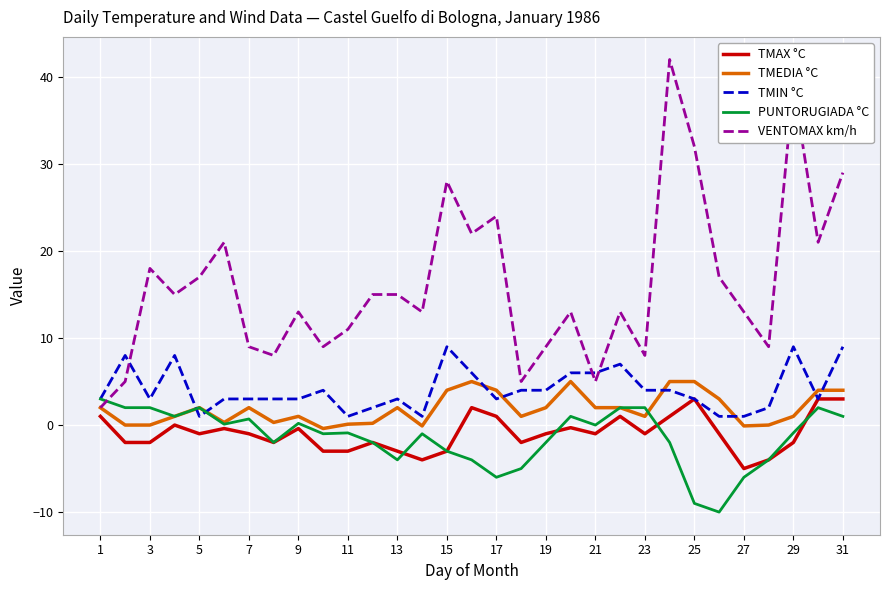

What are all the series names shown in the legend?

TMAX °C, TMEDIA °C, TMIN °C, PUNTORUGIADA °C, VENTOMAX km/h